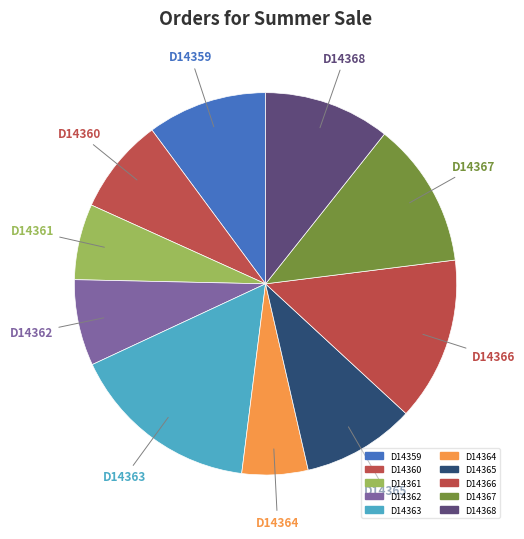

How many segments does this pie chart have?

10